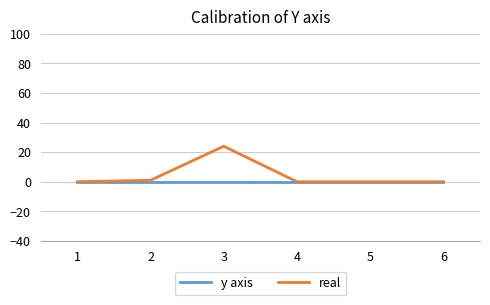

What is the maximum value for real?

24